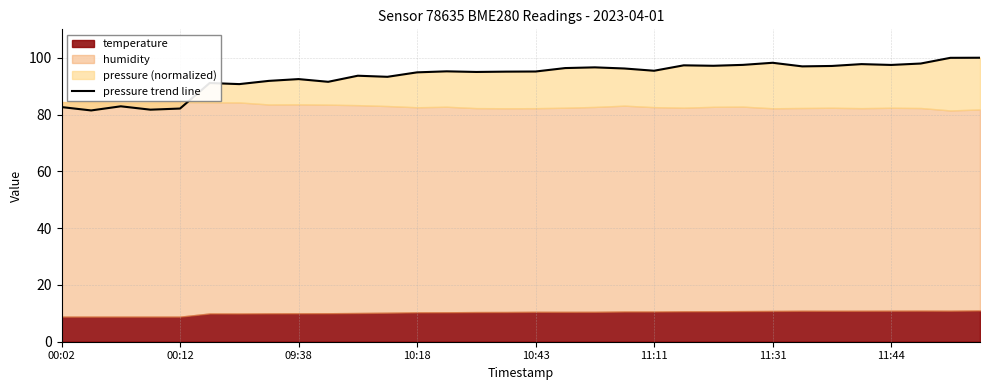

What is the difference between the second highest and minimum values?

18.5